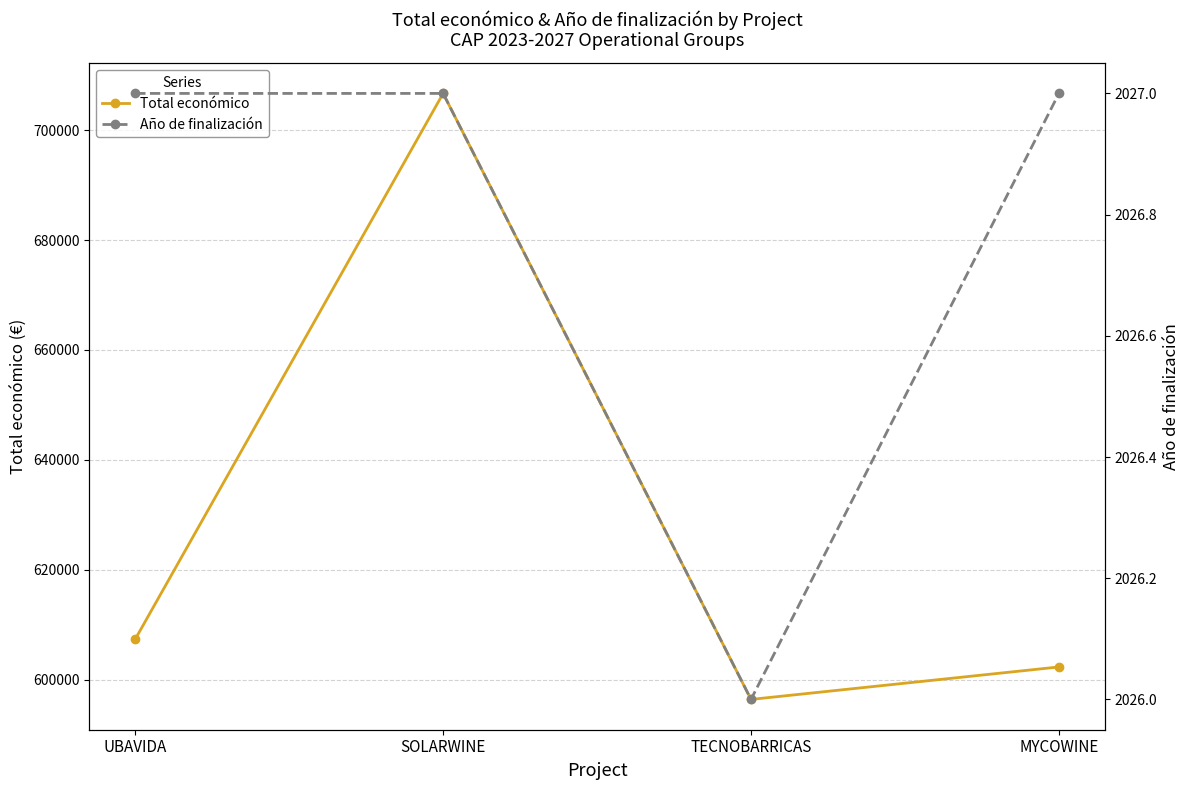

Is it true that Total económico equals 974144.3 at MYCOWINE?

False